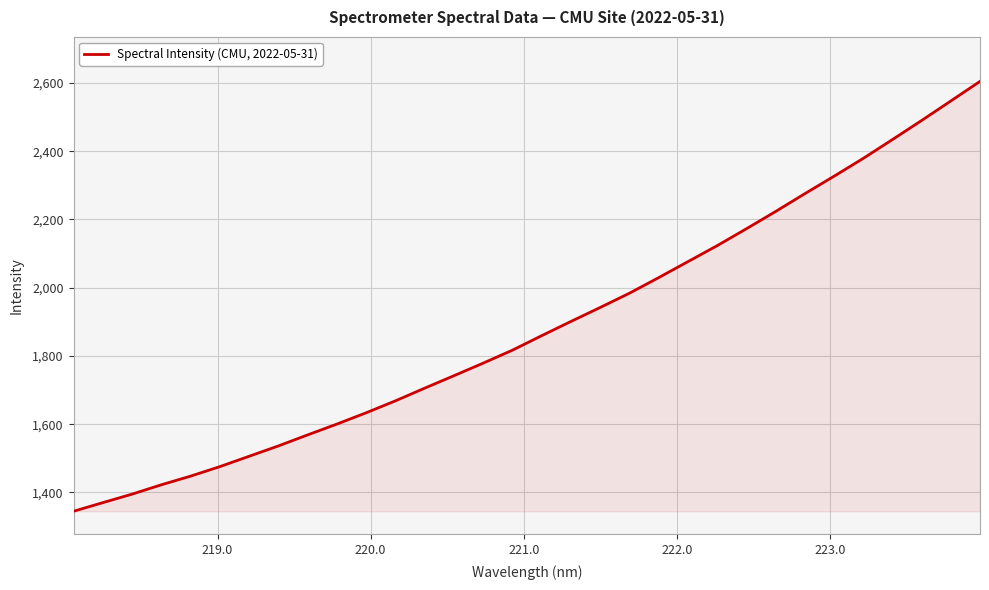

What is the greatest value displayed?

2604.8